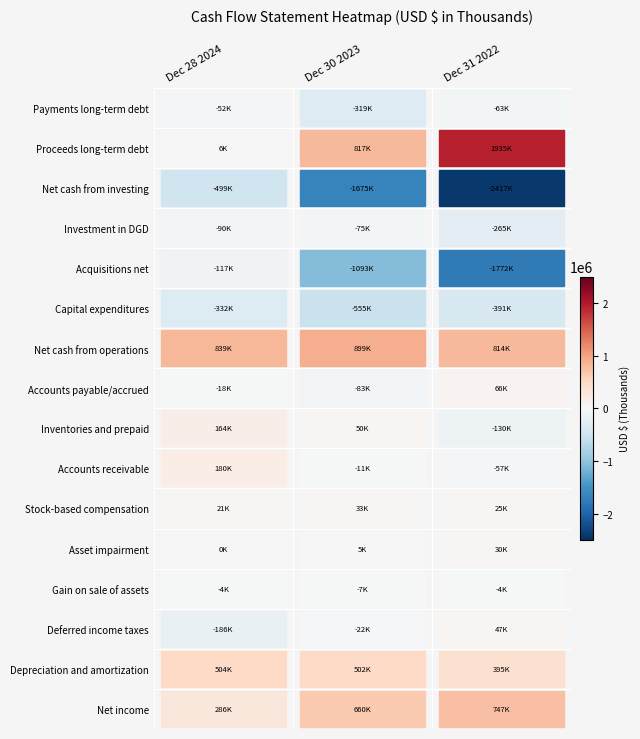

What is the maximum value for Deferred income taxes?

46734